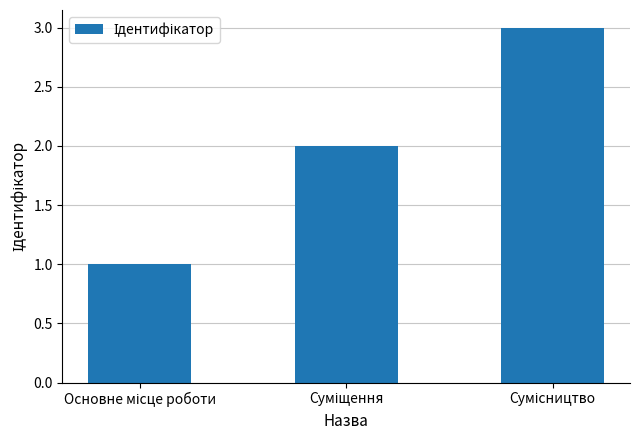

What is the maximum value shown in the chart?

3